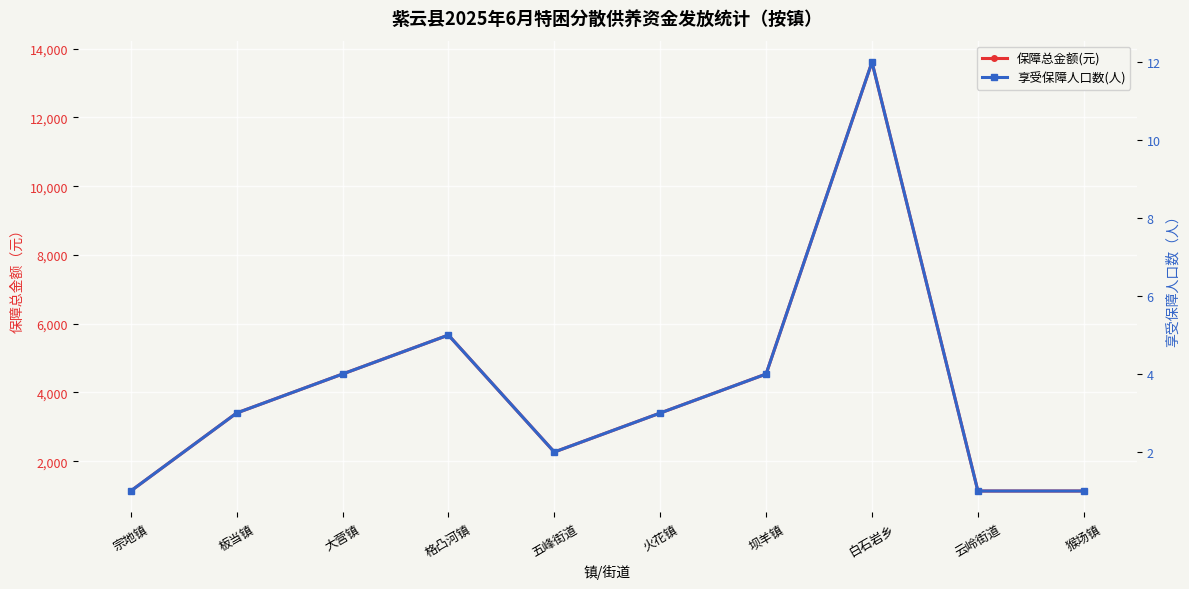

What is the spread (max minus min) of values at 五峰街道?

2266